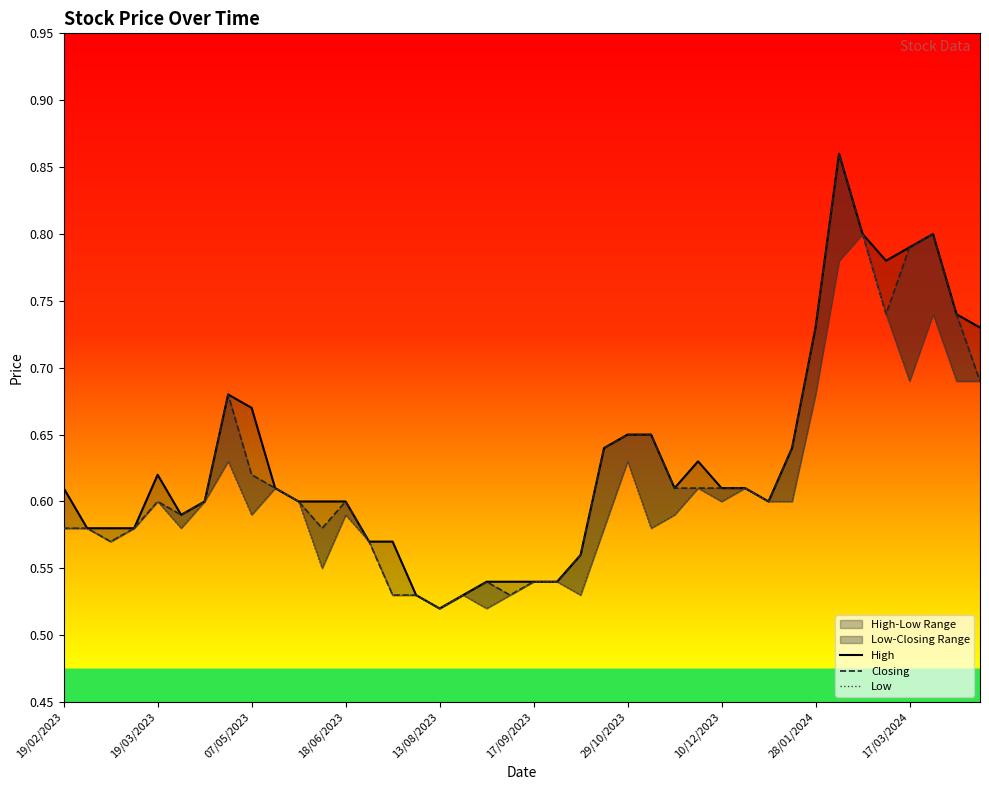

What is the sum of all Closing values?

24.9